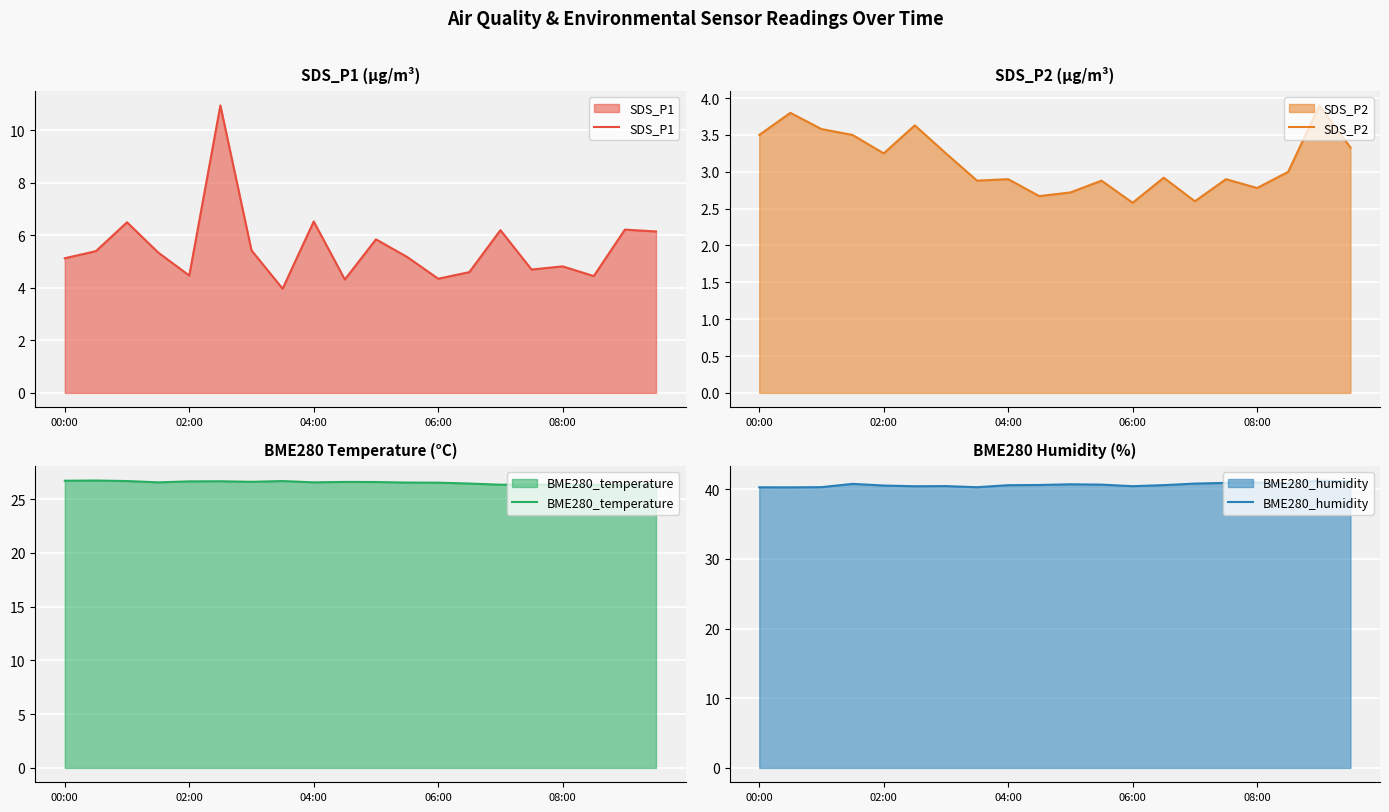

Is it true that SDS_P2 equals 2.9 at 13?

True